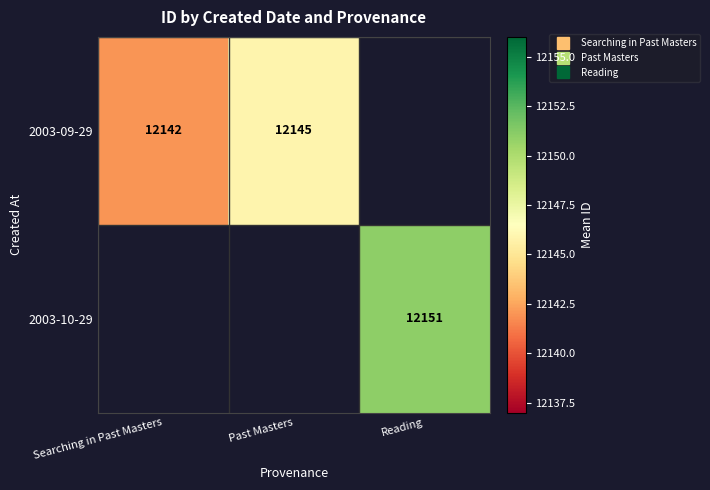

How many positive values does the 2003-09-29 series have?

2